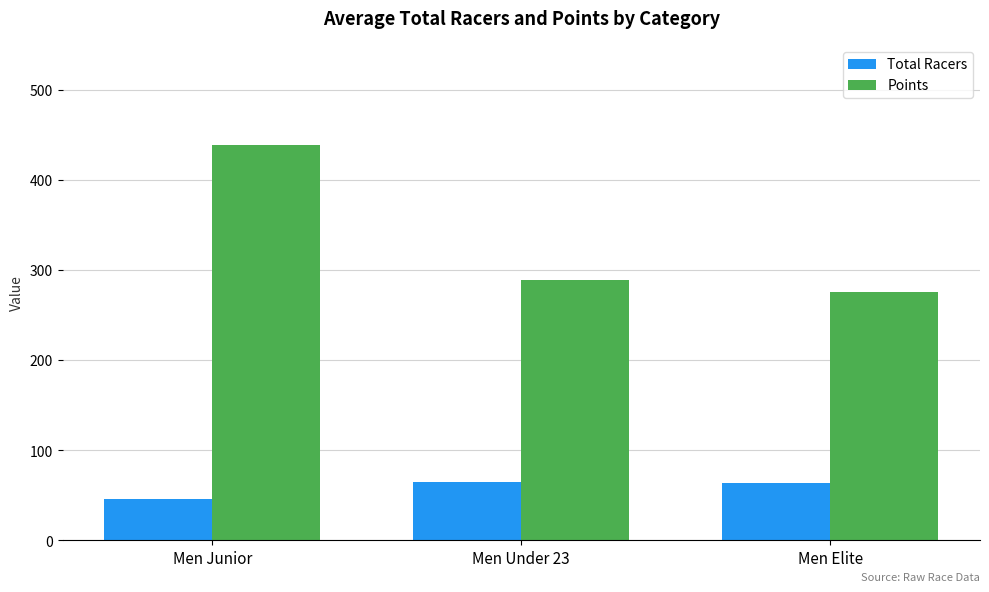

What is the label of the 1st bar from the right?

Men Elite